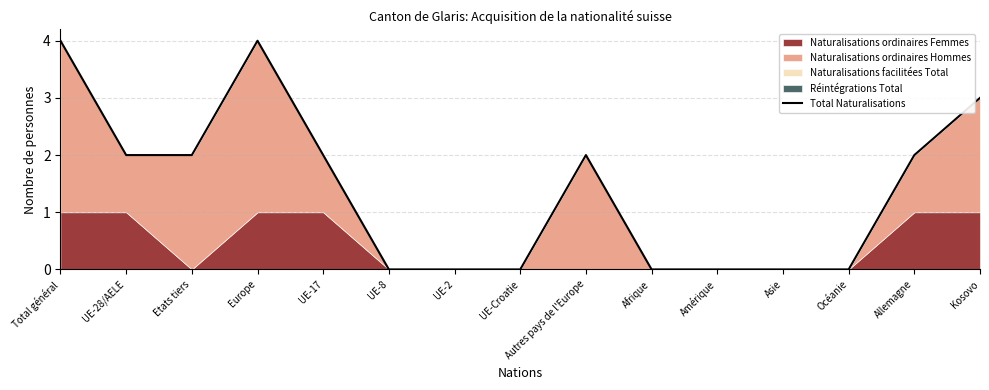

How many values are above zero?

8